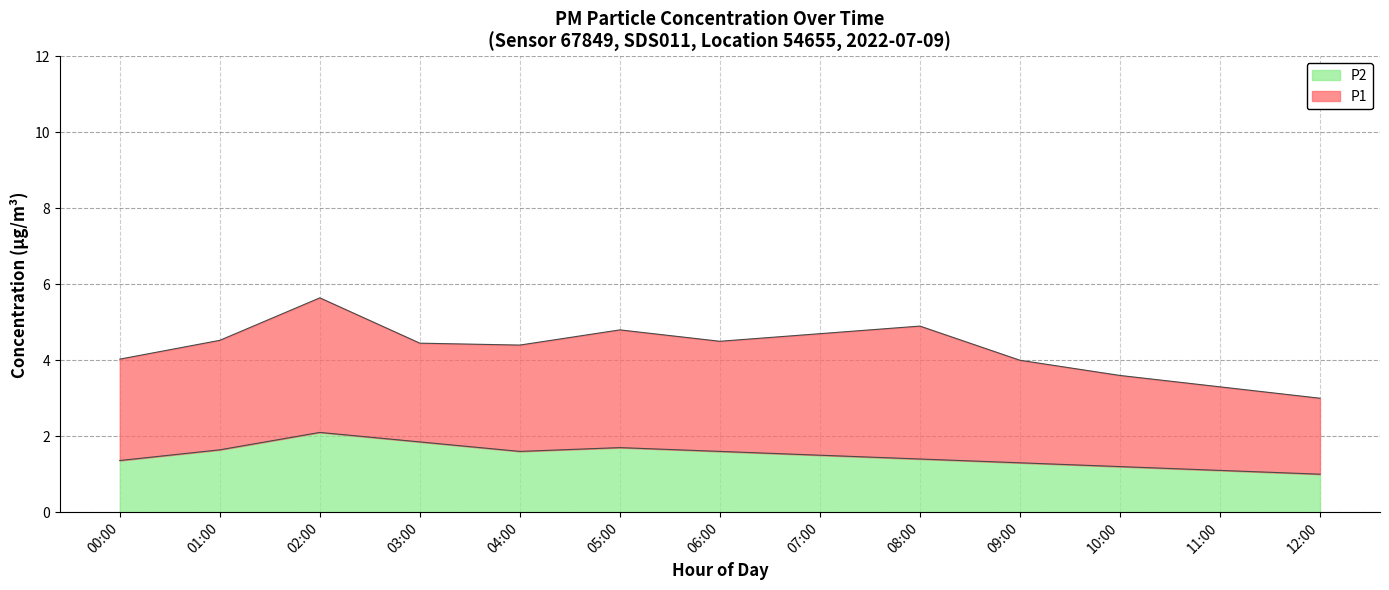

What is the difference between the maximum and minimum values in the P2 series?

1.1